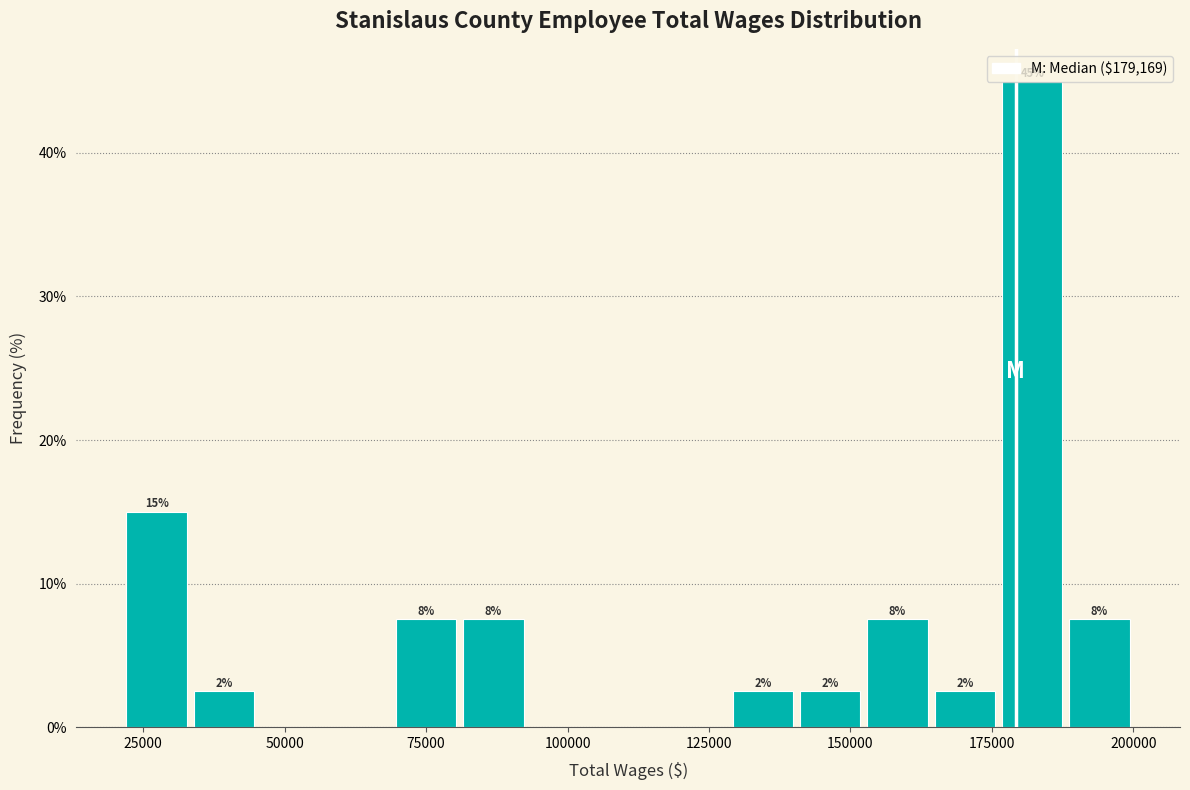

Around what value on the x-axis is the tallest bar? Give the approximate position of its centre, as read against the axis.

180000